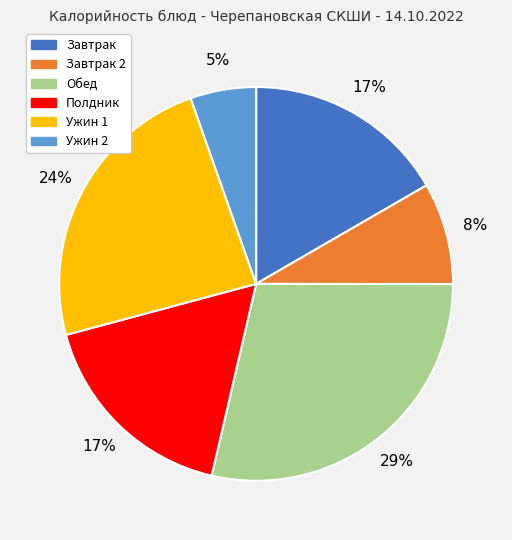

To the nearest percent, what is the average slice percentage?

17%